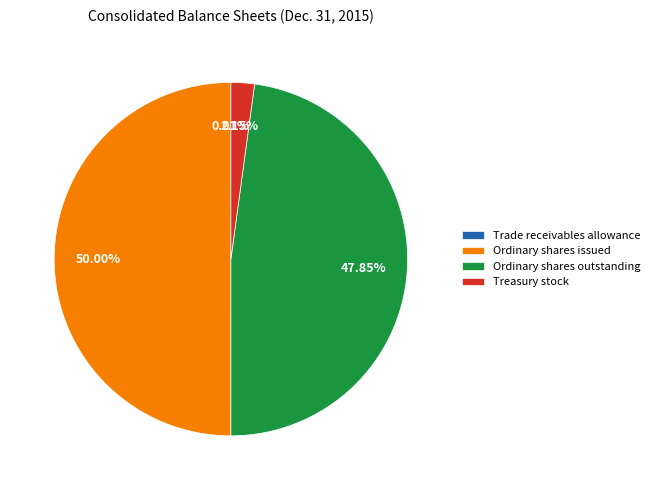

Is the sum of Ordinary shares outstanding and Ordinary shares issued greater than half?

Yes